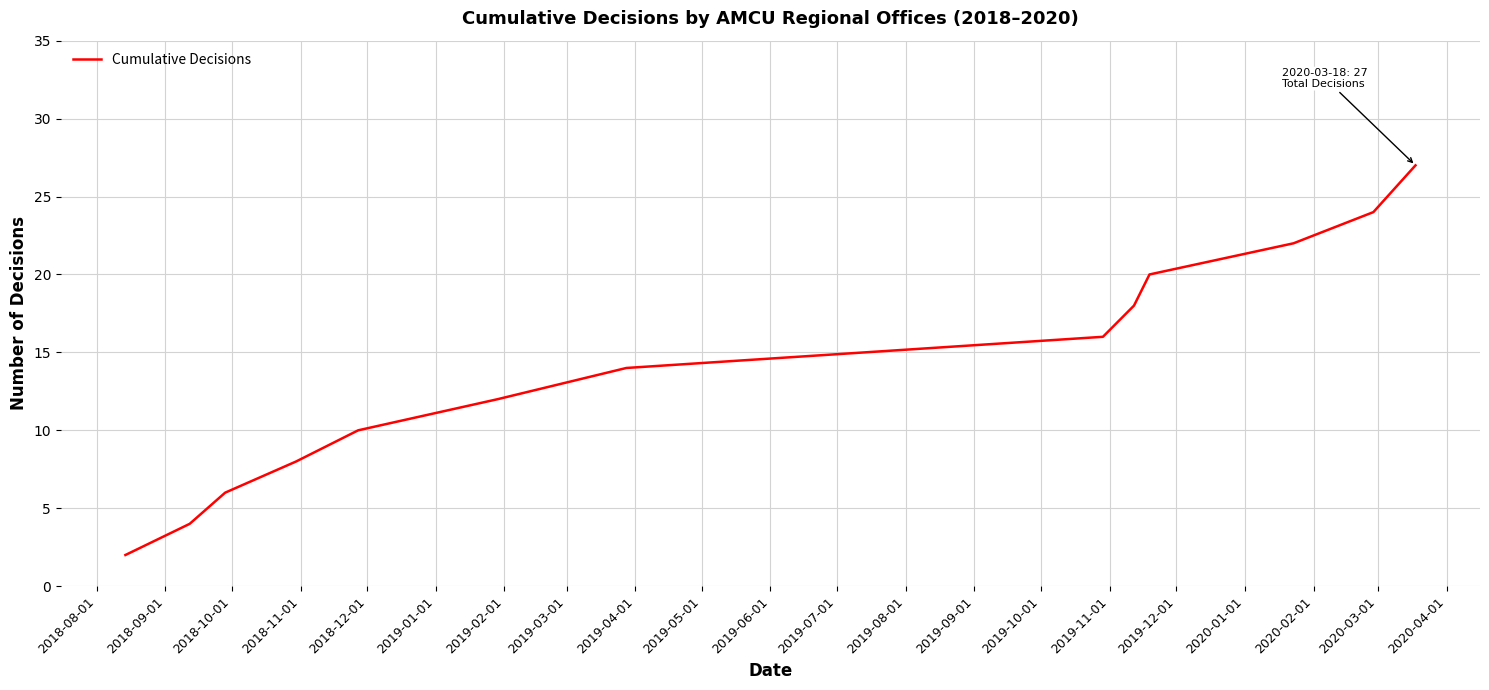

What is the difference between the maximum and minimum values?

25